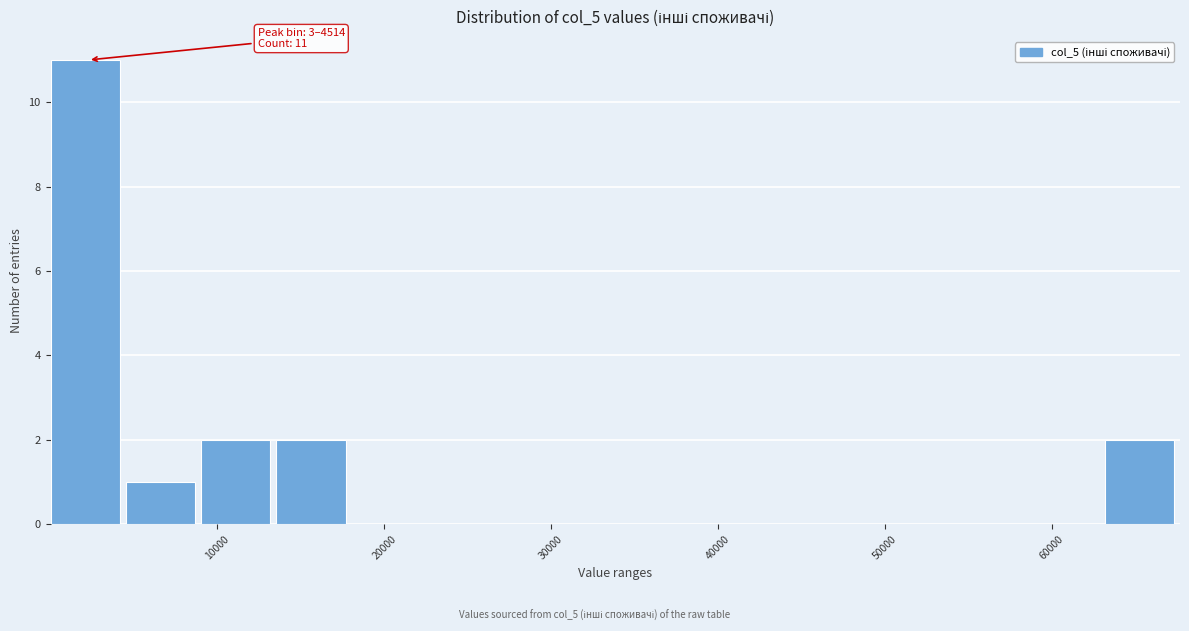

Over which range of the x-axis is the bar tallest?

0 to 5000